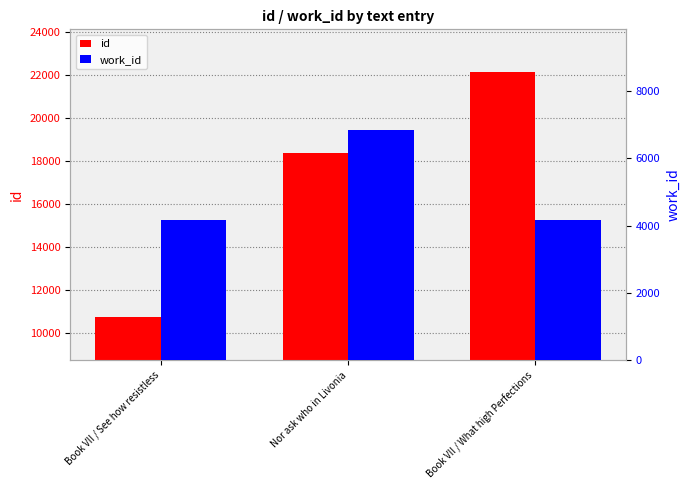

What is the sum of the work_id values at Book VII / What high Perfections and Nor ask who in Livonia?

11009